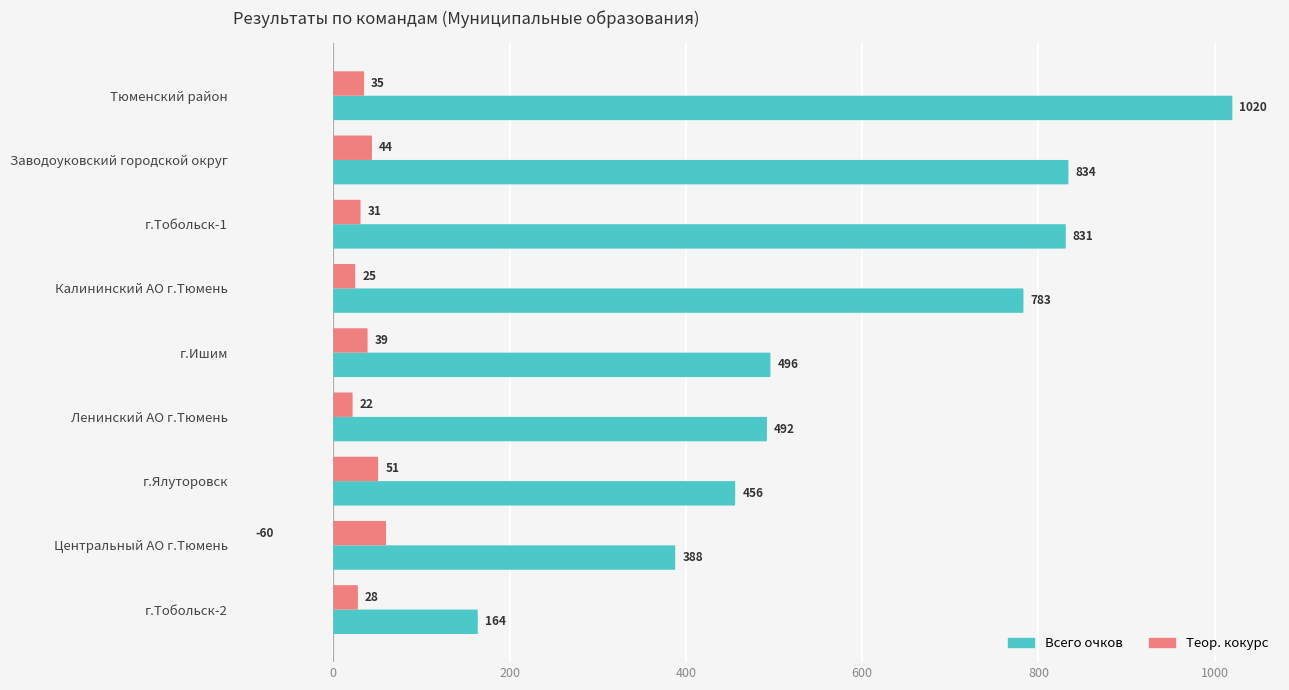

What is the maximum value shown in the chart?

1020